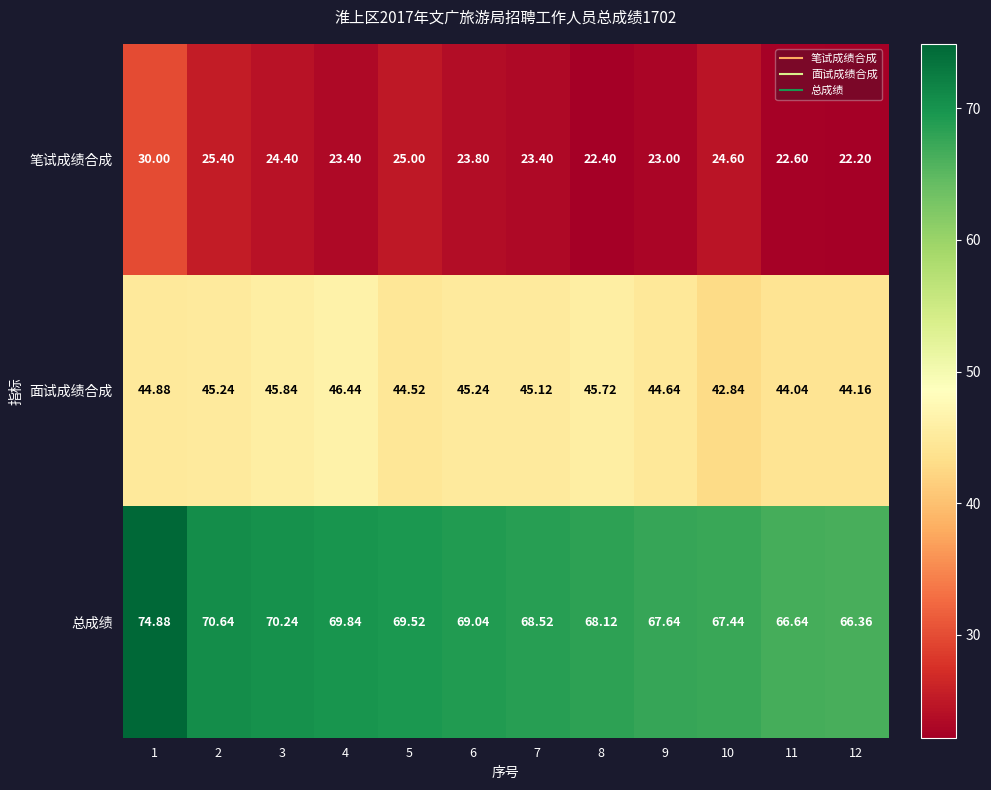

Rank the series by their maximum value, from highest to lowest.

总成绩, 面试成绩合成, 笔试成绩合成